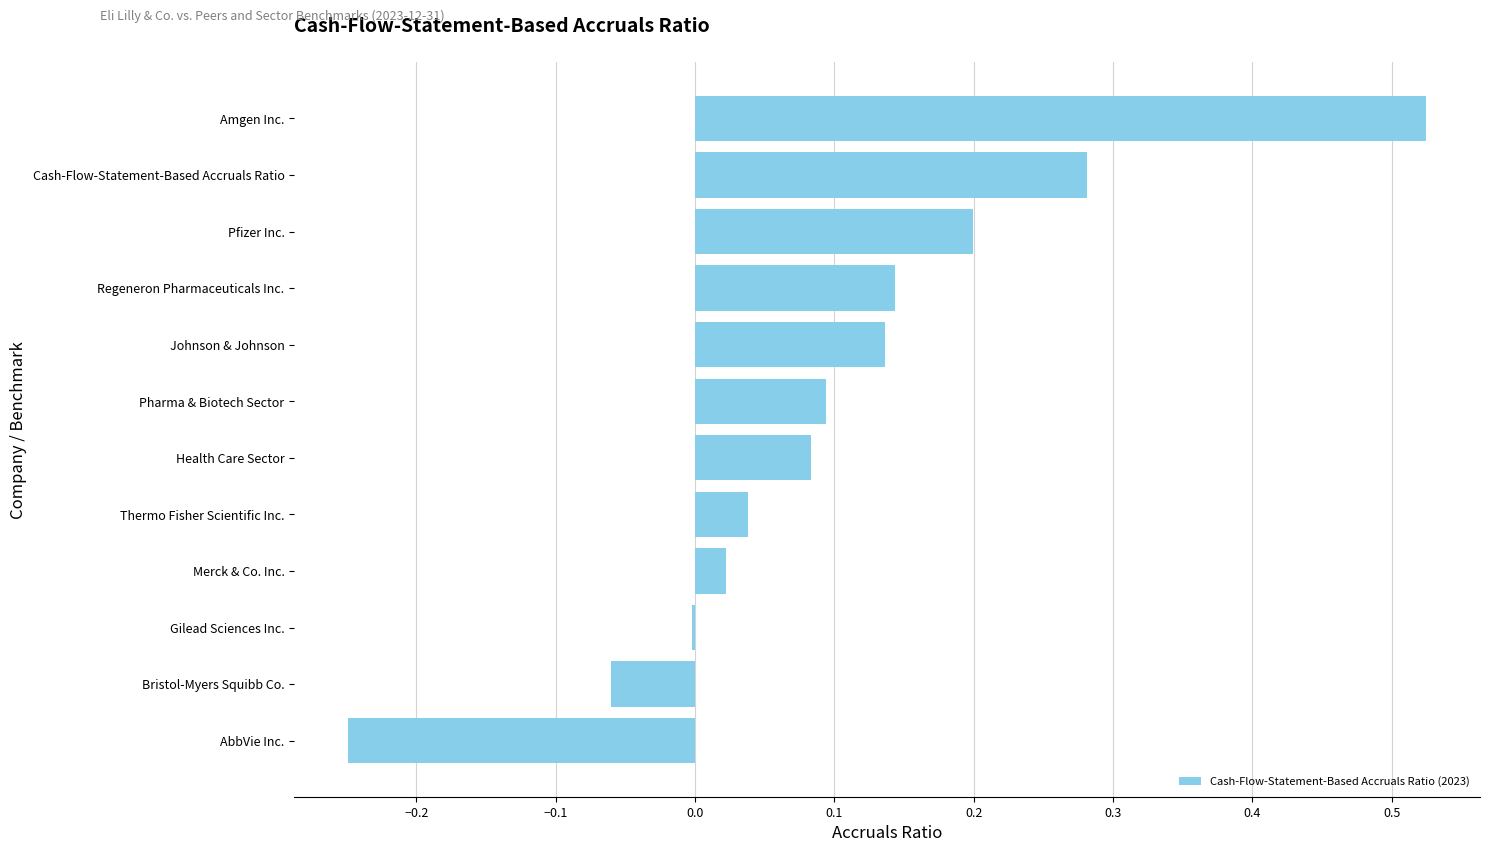

True or false: the data shows -0.1 at AbbVie Inc..

False